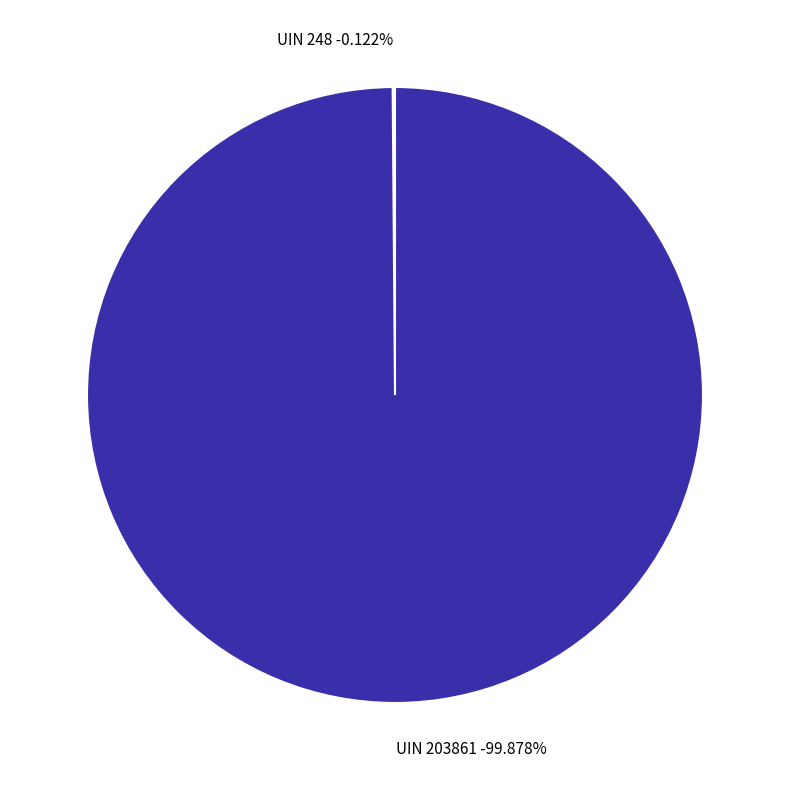

What is the largest slice in the pie chart?

UIN 203861